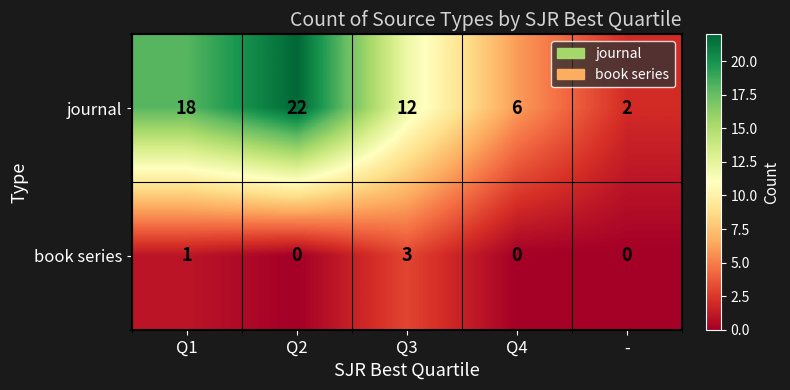

At which label is journal closest to 12?

Q3